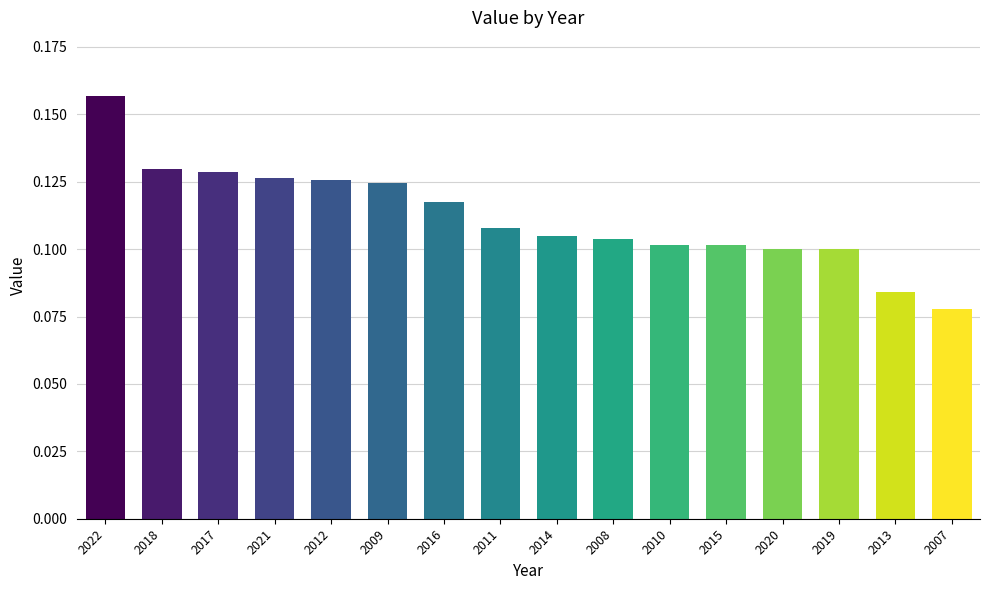

What is the label of the 1st bar from the left?

2022